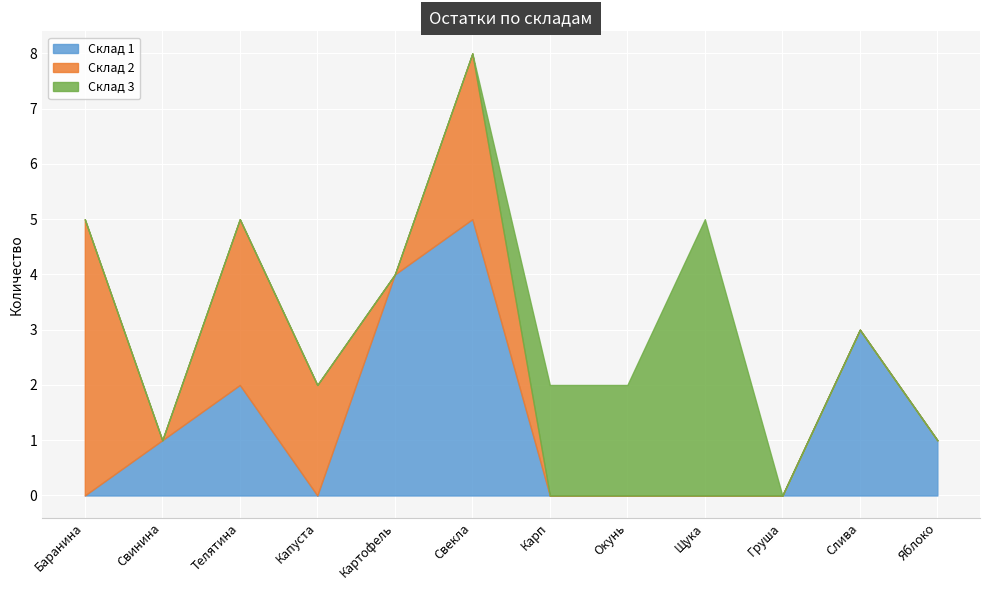

At which category is the sum across all series the highest?

Свекла